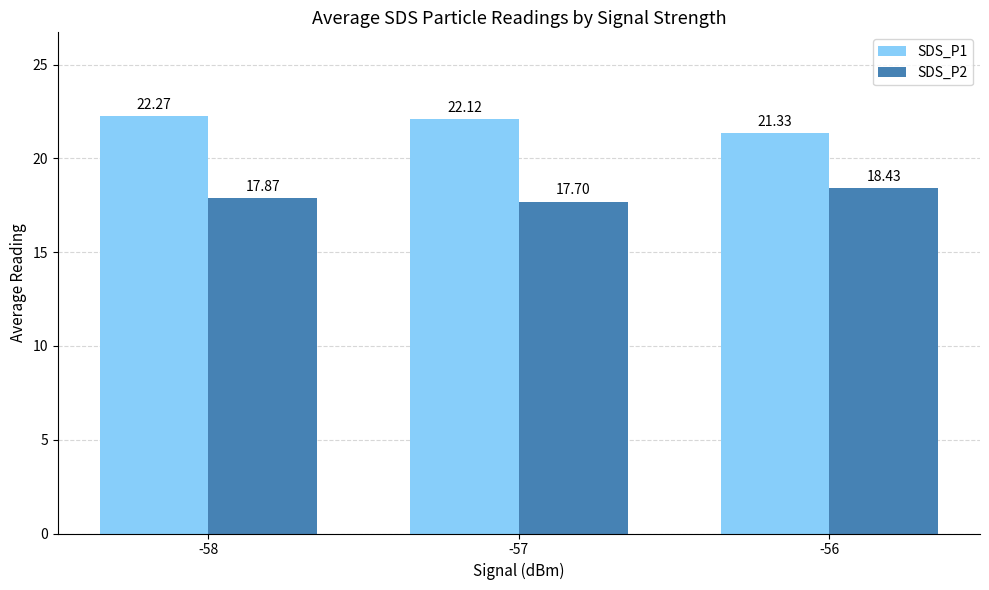

Which series changed the most between -58 and -56?

SDS_P1